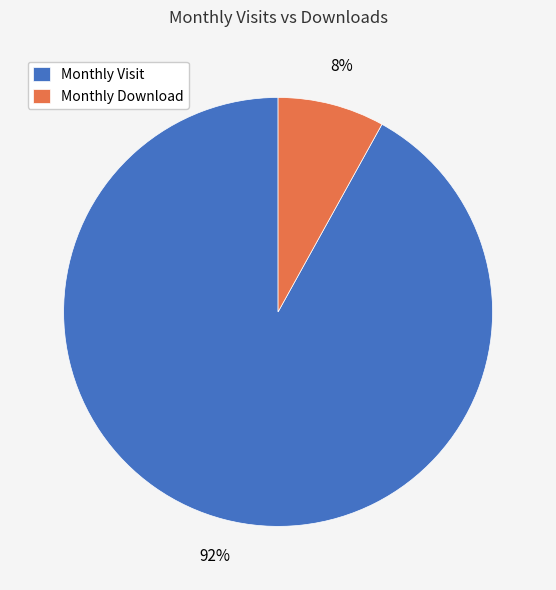

To the nearest percent, what is the average slice percentage?

50%